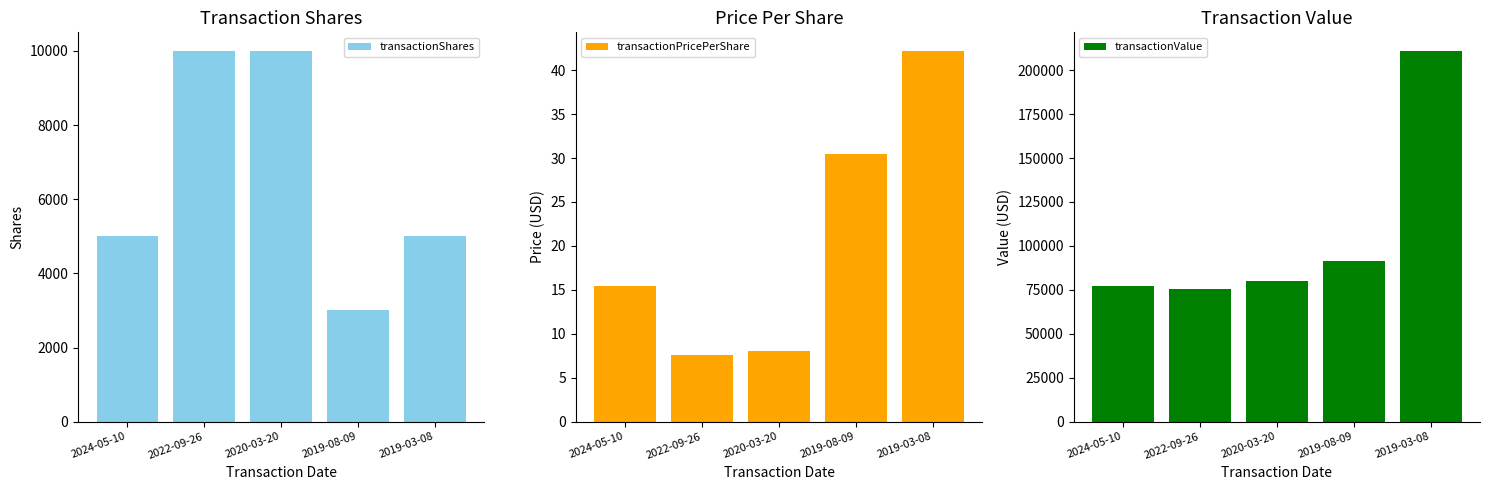

At which label does transactionPricePerShare reach its peak?

2019-03-08